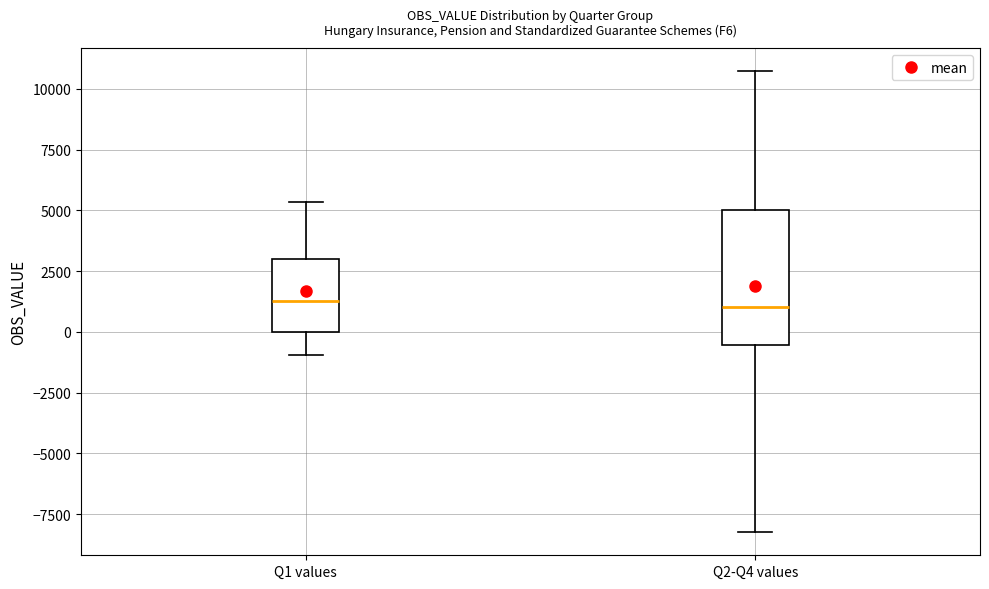

Where does the lower whisker of the box for Q1 values end on the y-axis? The values are not printed on the chart, so give them approximately, as read against the axis.

-1000